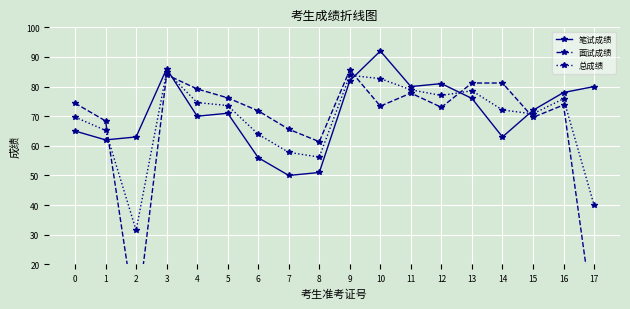

How many times do 面试成绩 and 总成绩 cross each other?

5